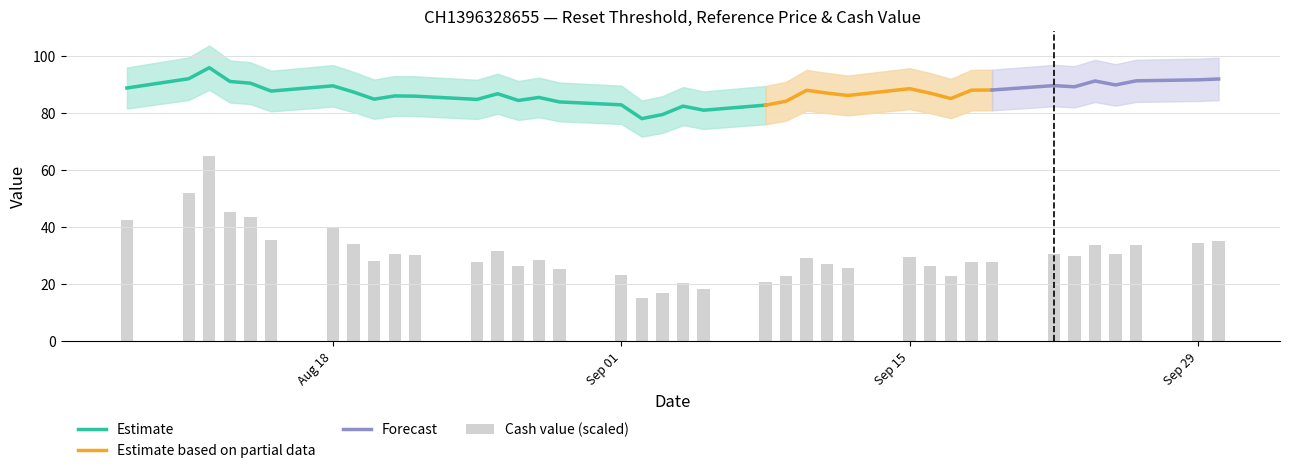

What is the highest value of the Reference price series?

103.7